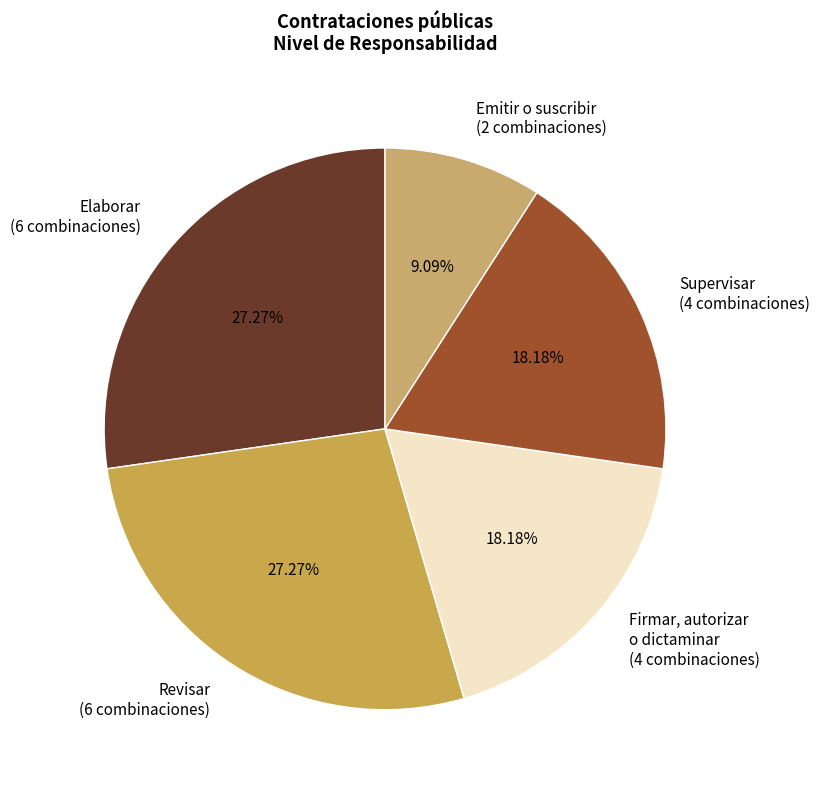

Which has a higher value, Supervisar (4 combinaciones) or Emitir o suscribir (2 combinaciones)?

Supervisar (4 combinaciones)